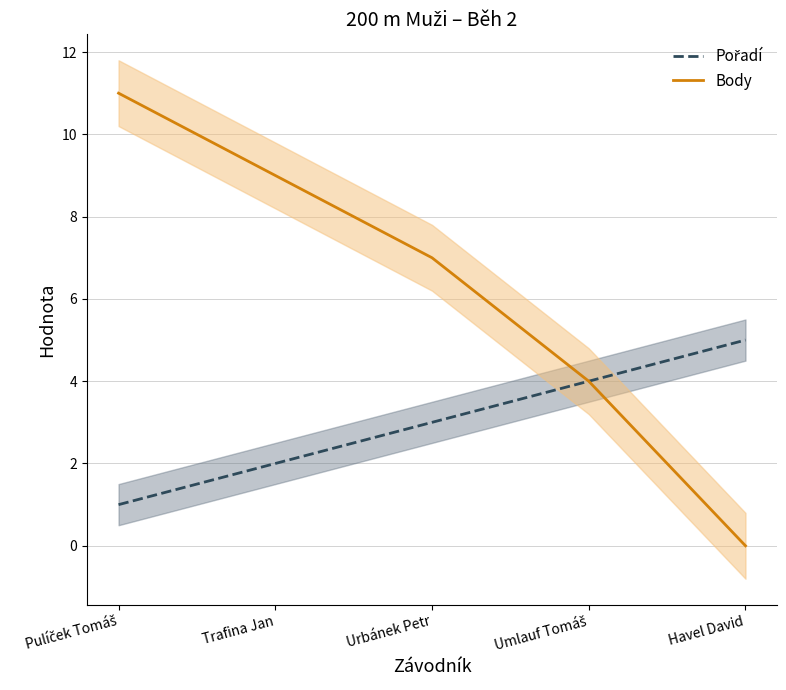

What are all the series names shown in the legend?

Pořadí, Body